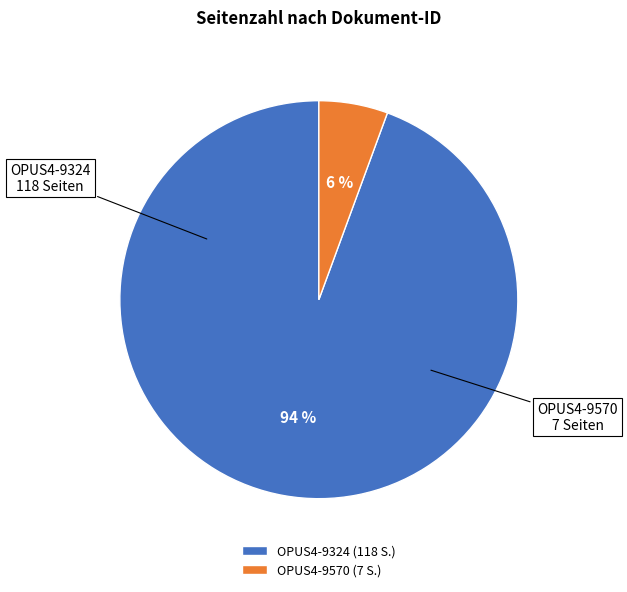

How many segments does this pie chart have?

2